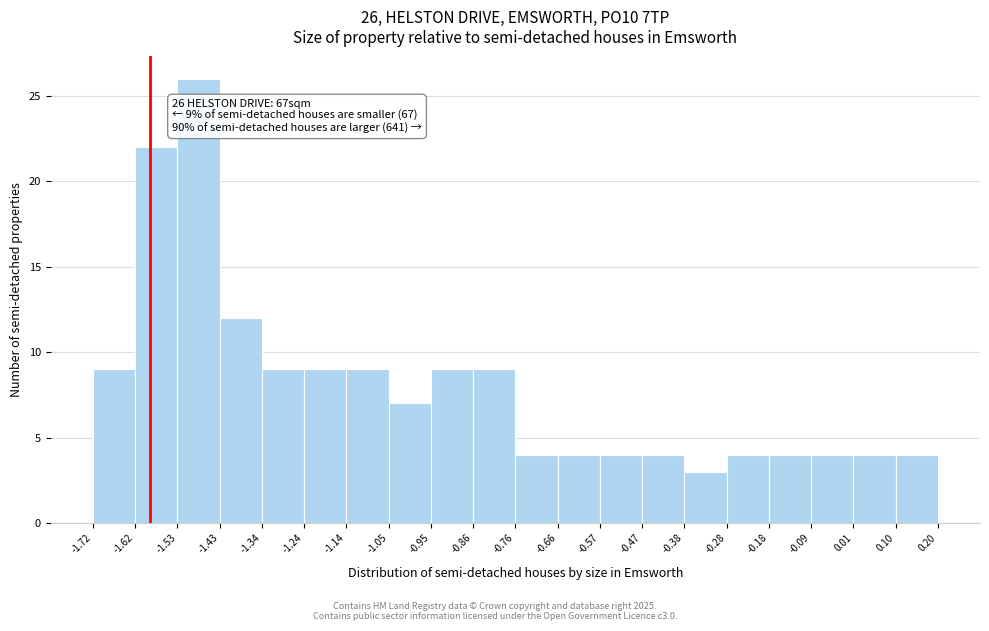

Which range on the x-axis has the tallest bar?

-1.53 to -1.43